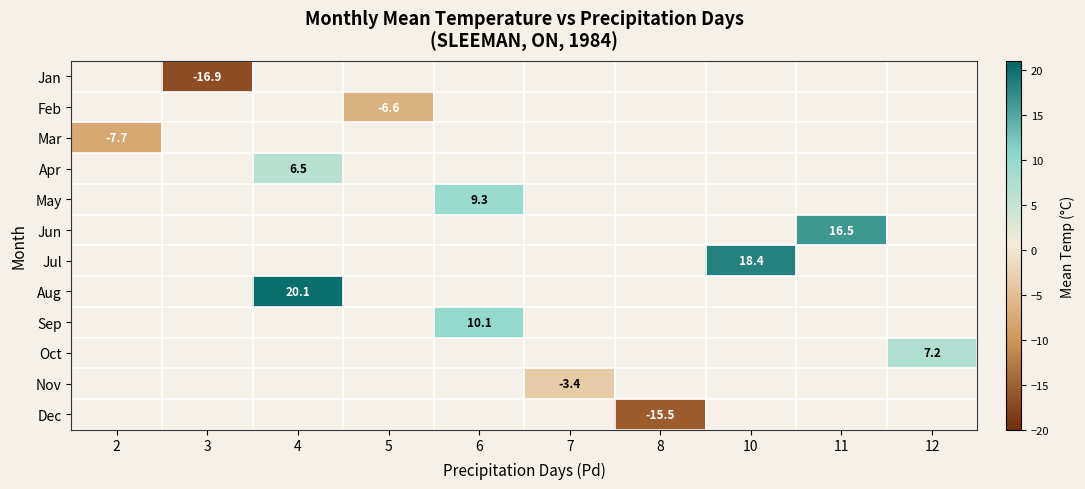

Which has a higher value, 12 or 11?

11